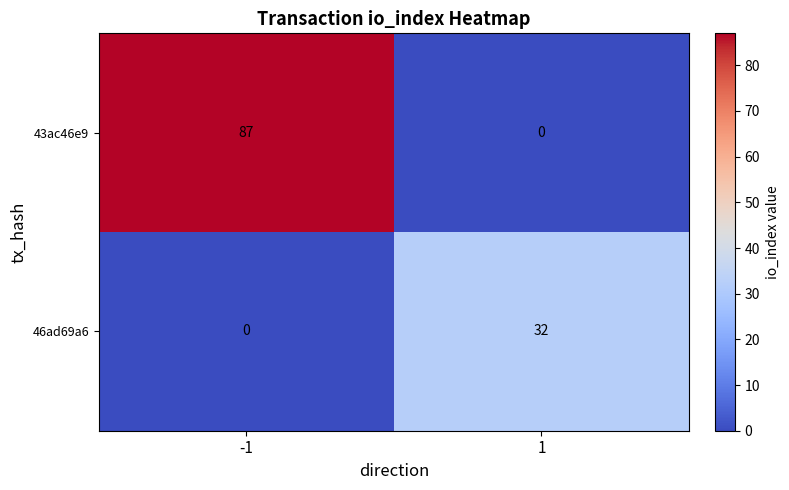

Rank the series by their maximum value, from highest to lowest.

43ac46e9, 46ad69a6